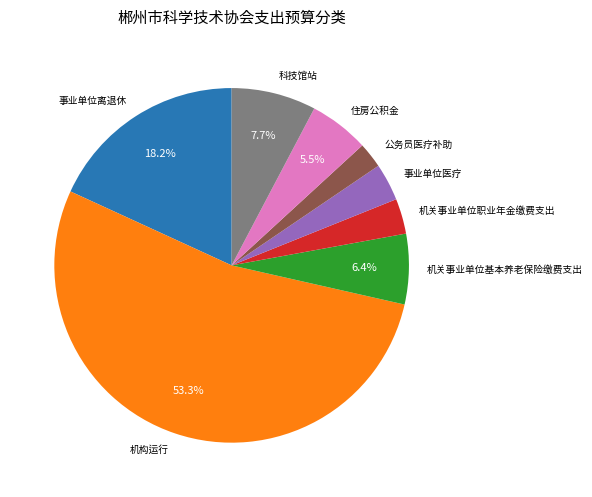

Which category has the smallest portion of the pie?

公务员医疗补助